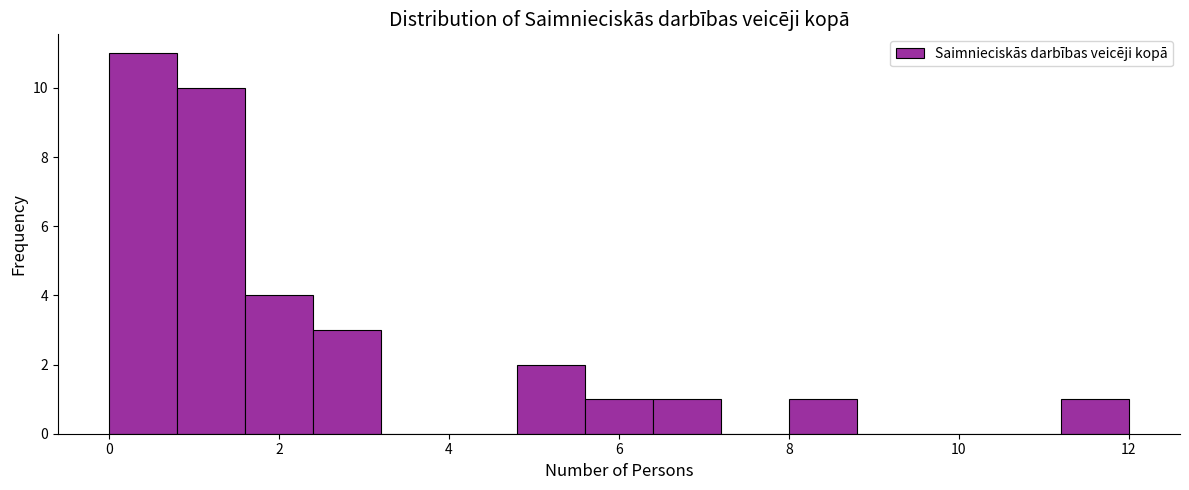

Which range on the x-axis has the tallest bar?

0.0 to 0.8